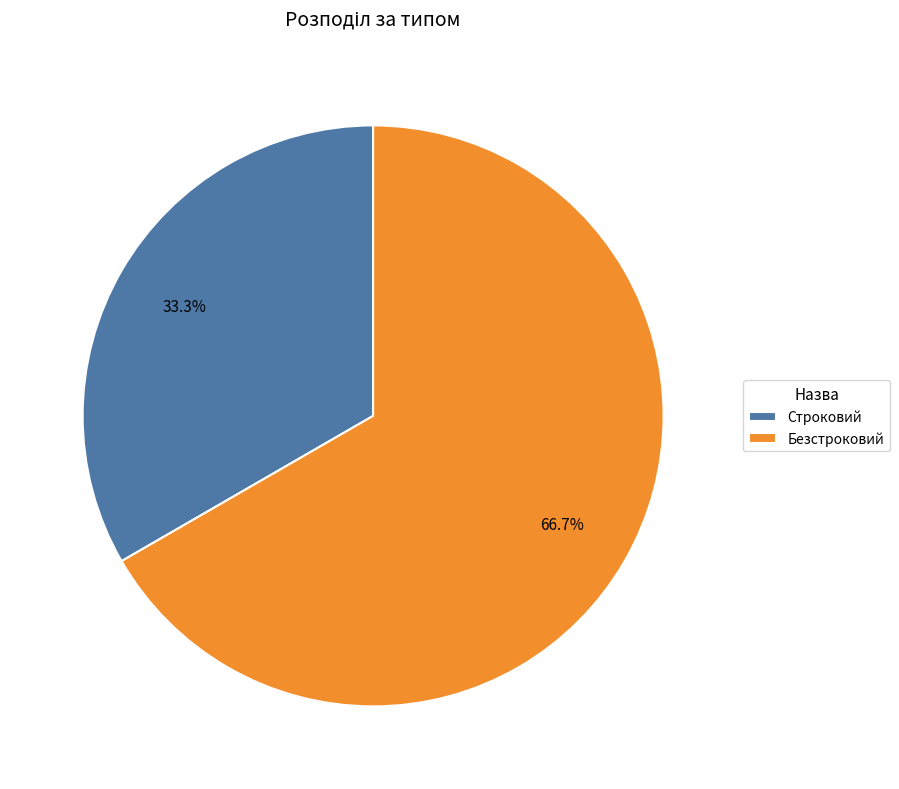

Is the sum of Безстроковий and Строковий greater than half?

Yes